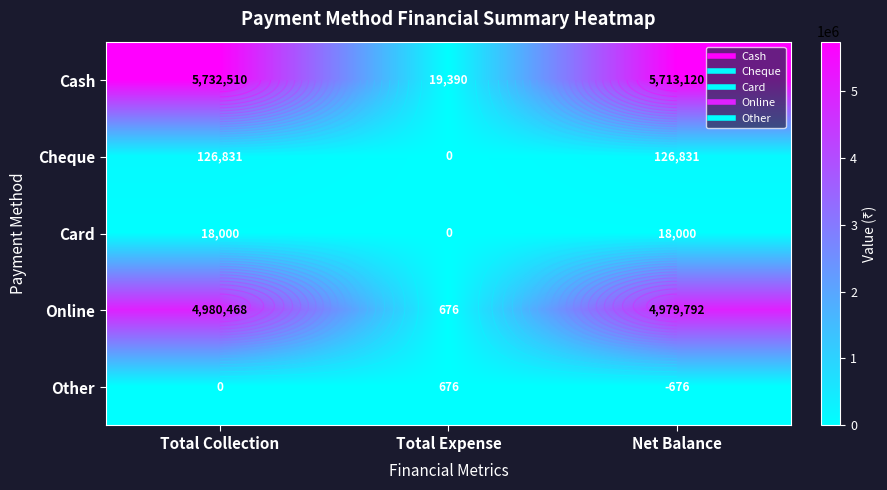

How many values in the Other series are below 0?

1